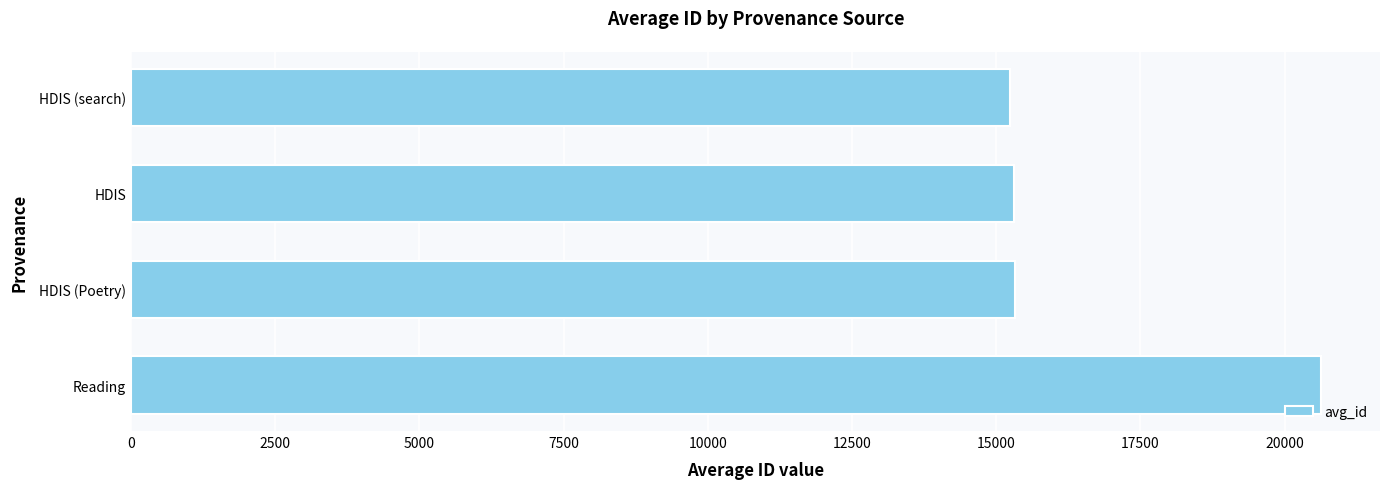

Count the number of data series in this chart.

1